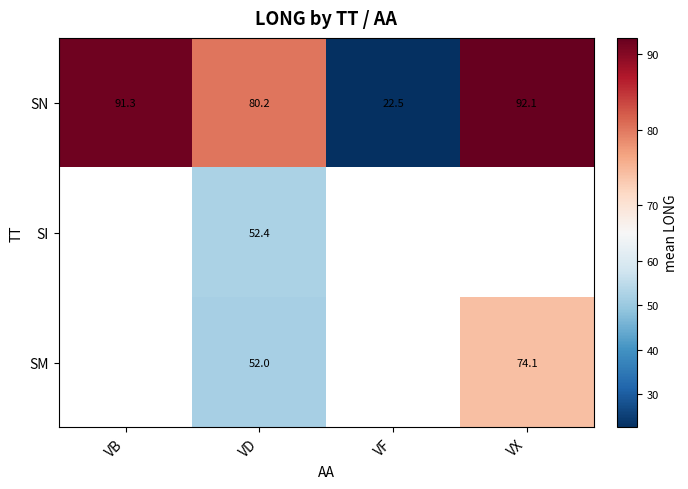

Rank the series at VD from lowest to highest value.

SM, SI, SN